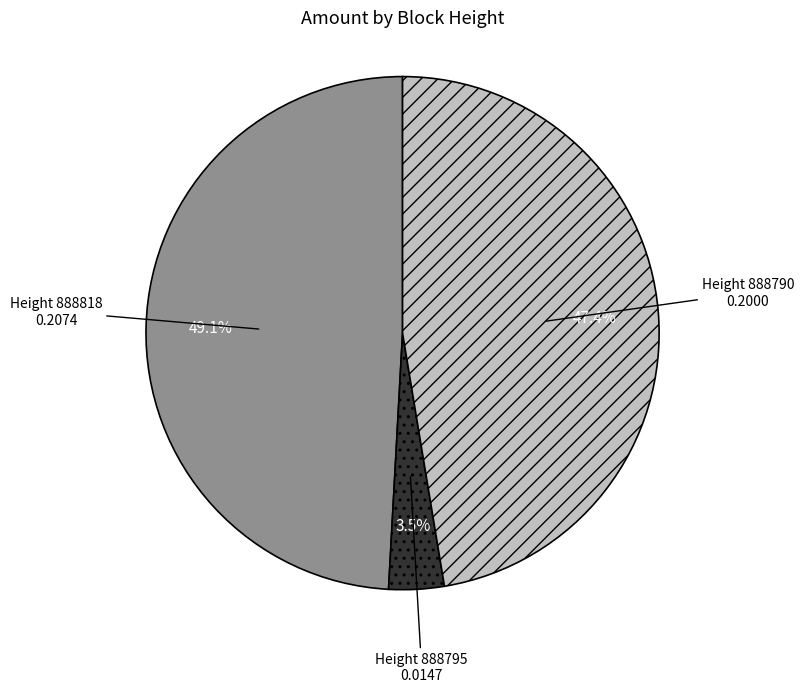

Is there a majority slice in this chart?

No